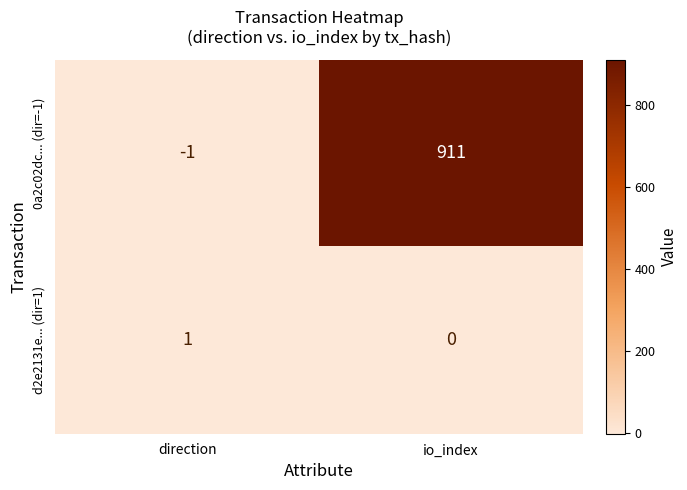

How many data points in 0a2c02dc... (dir=-1) are less than 911?

1